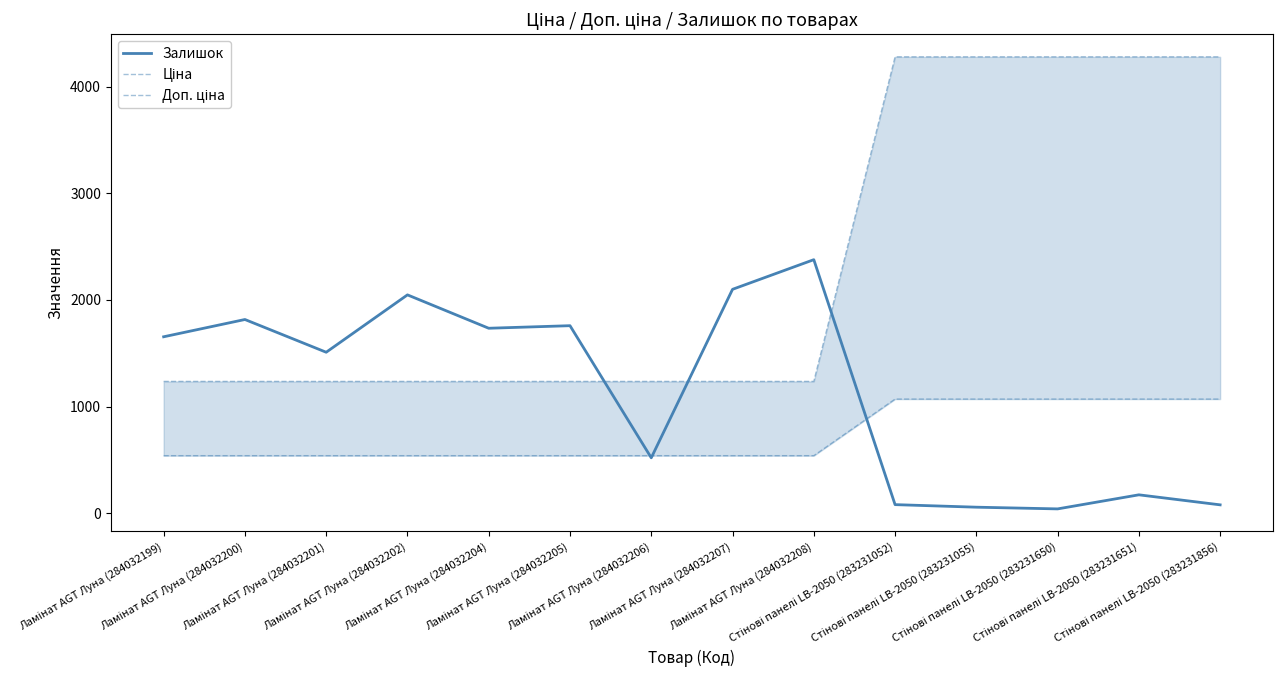

At which category is the sum across all series the highest?

Стінові панелі LB-2050 (283231651)